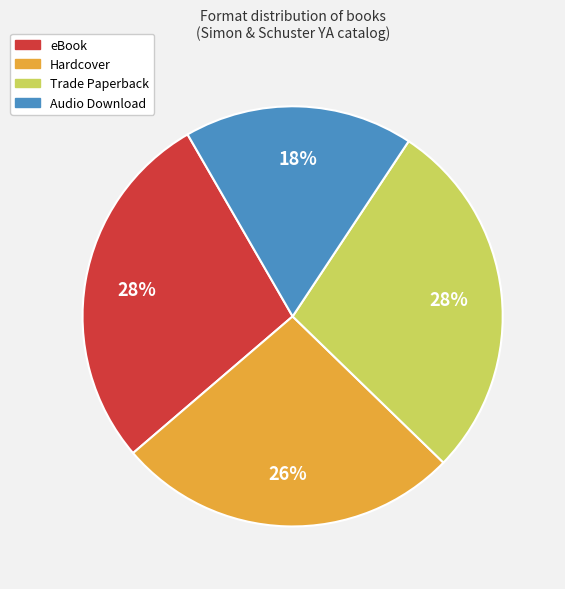

True or false: Audio Download accounts for 18% of the total.

True